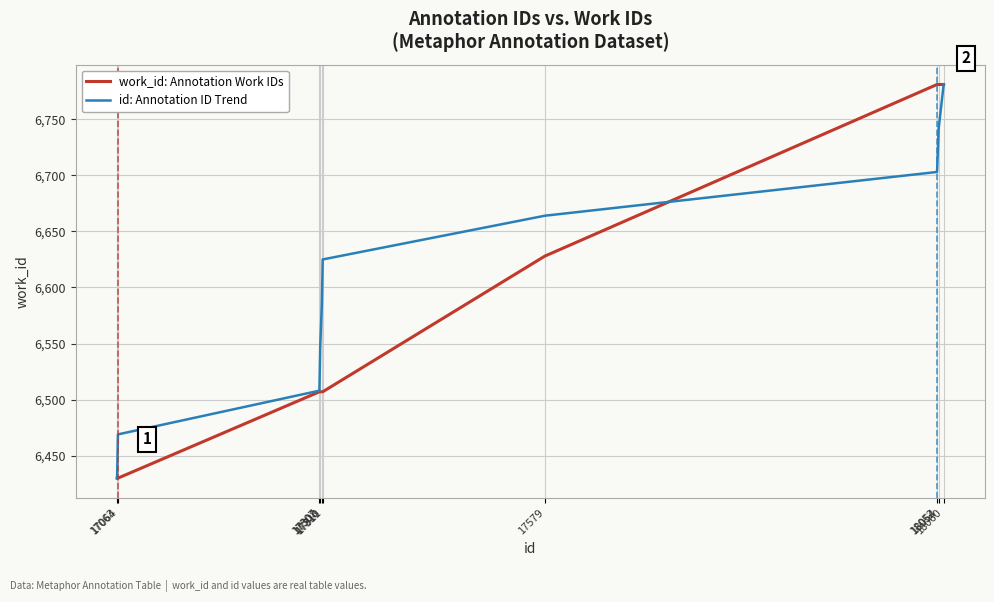

True or false: id: Annotation ID Trend has more than 1 interior local peaks.

False